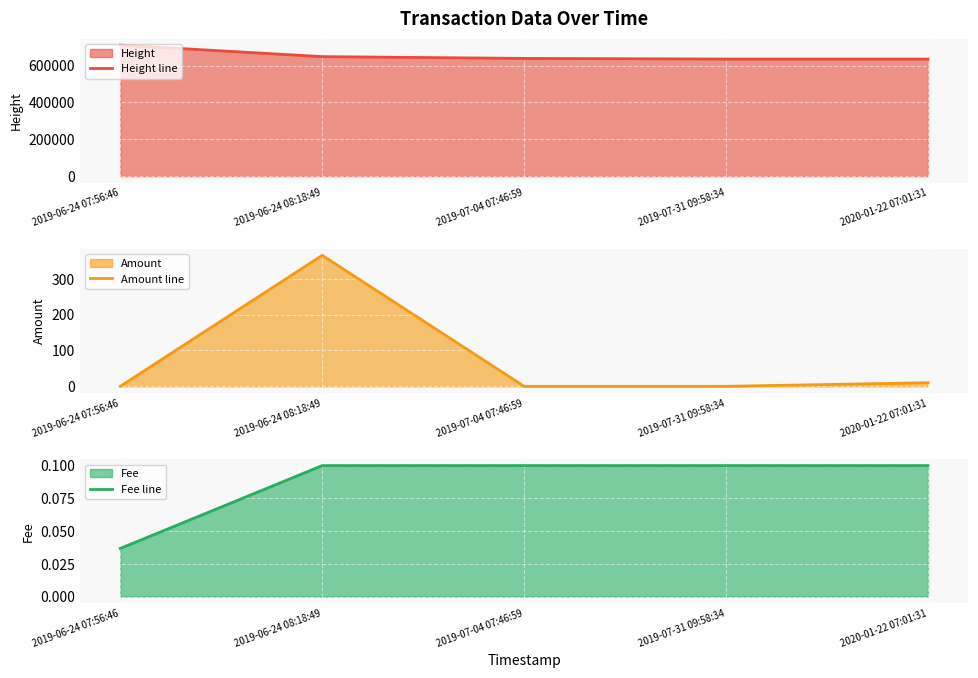

At which label does Amount line reach its peak?

2019-06-24 08:18:49